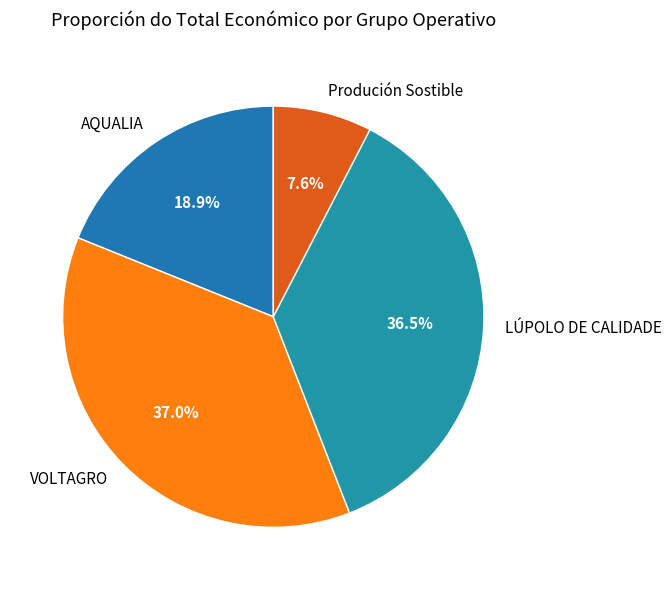

Count the number of slices in the pie.

4